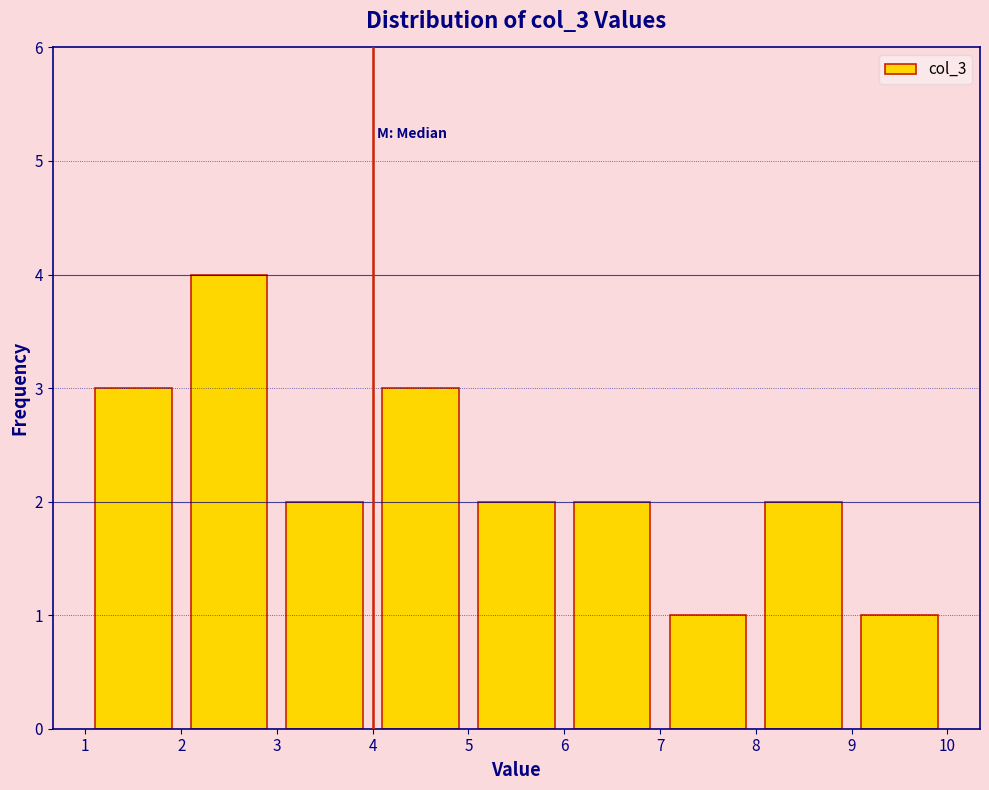

Reading left to right, list every bar in this chart as the range it spans on the x-axis followed by its height. The values are not printed on the chart, so give them approximately, as read against the axis.

1 to 2: 3
2 to 3: 4
3 to 4: 2
4 to 5: 3
5 to 6: 2
6 to 7: 2
7 to 8: 1
8 to 9: 2
9 to 10: 1